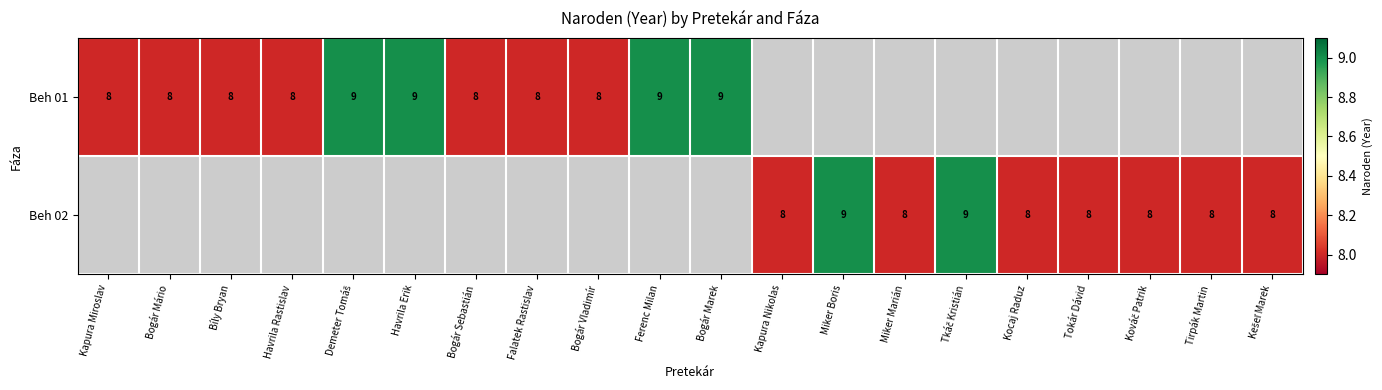

Which series changed the most between Kapura Miroslav and Bíly Bryan?

Beh 01